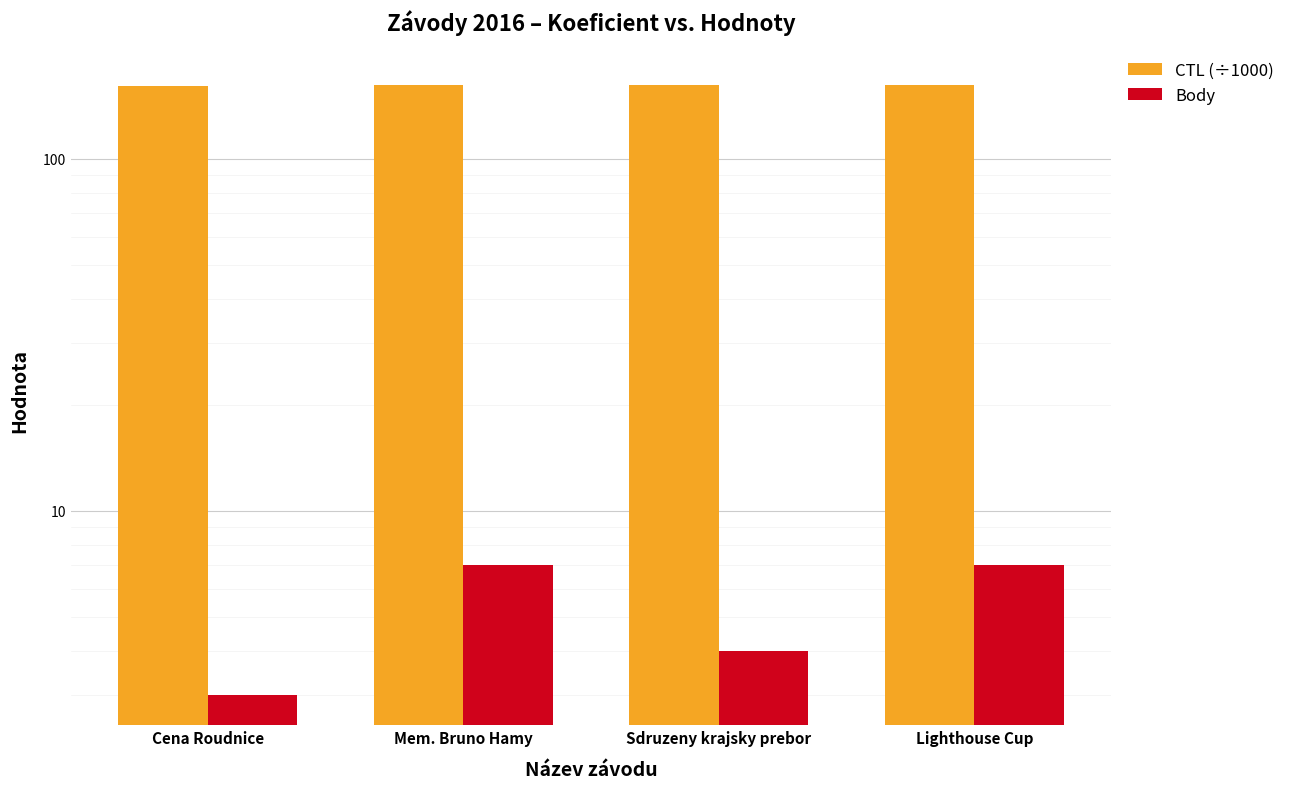

Where is CTL (÷1000) nearest to the value 161?

Cena Roudnice